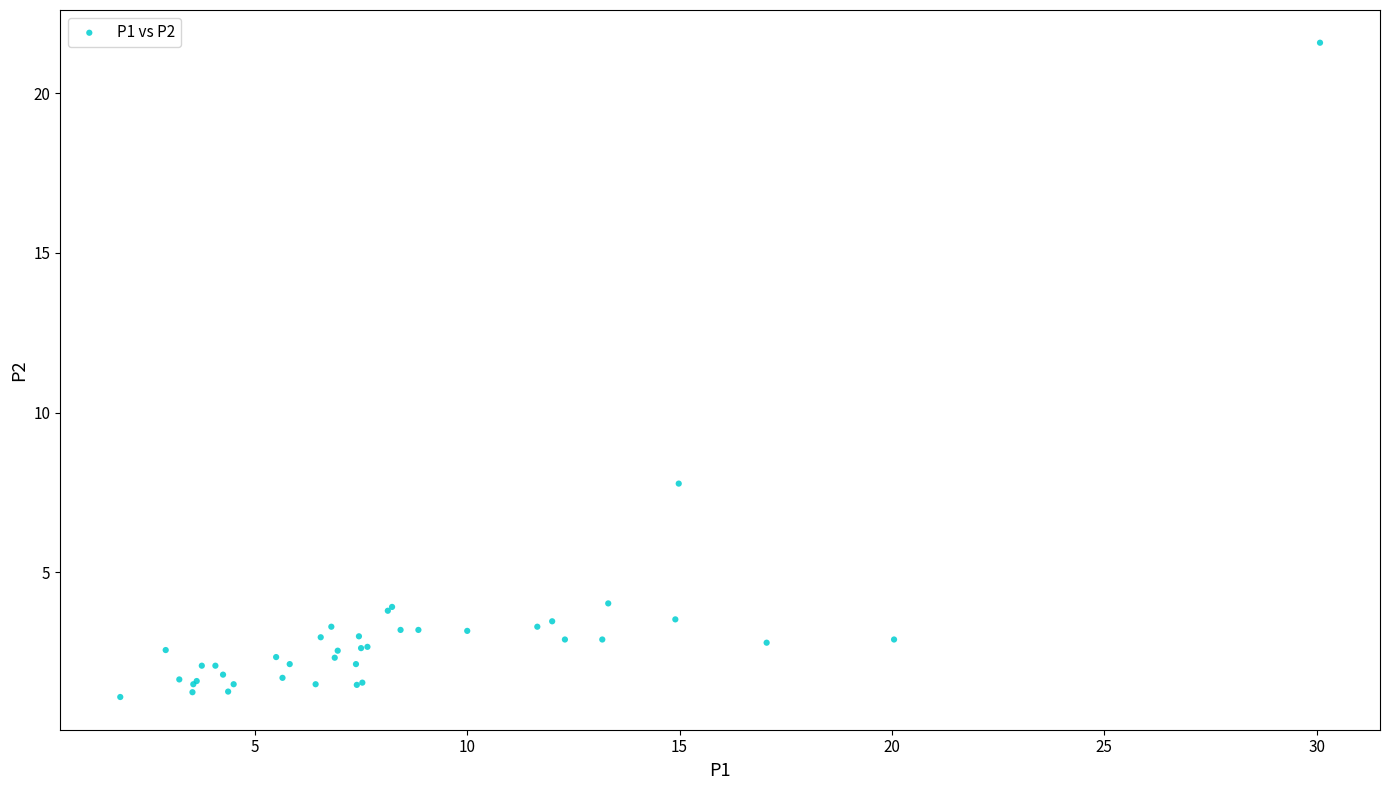

What Y value in the scatter plot is closest to 11?

7.8